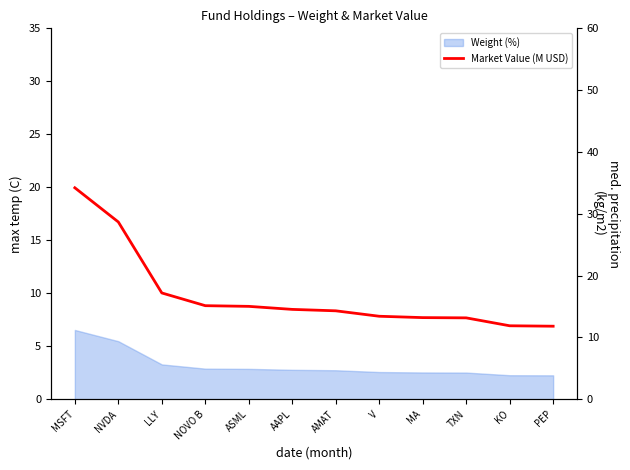

True or false: the data has more than 1 interior local peaks.

False